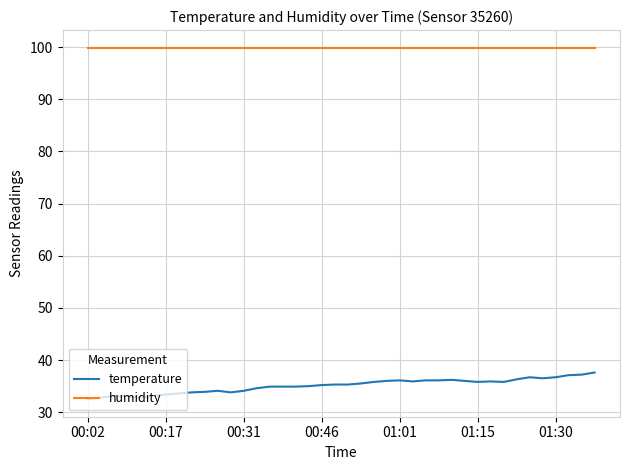

True or false: temperature and humidity intersect in this chart.

False